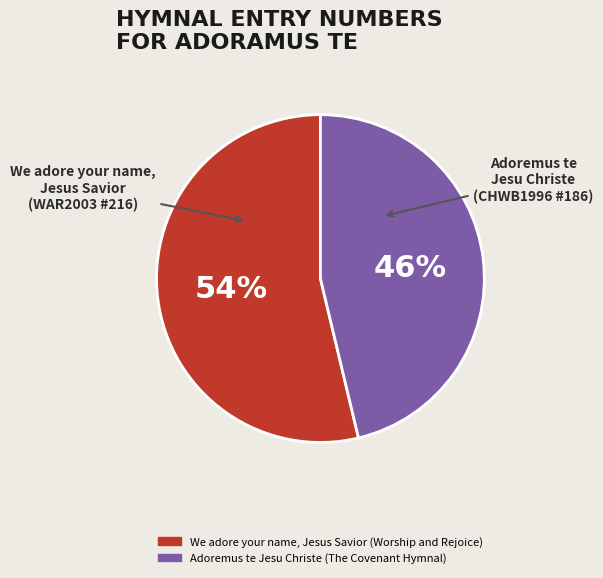

The Adoremus te Jesu Christe (The Covenant Hymnal) slice represents 40% of the pie. True or false?

False